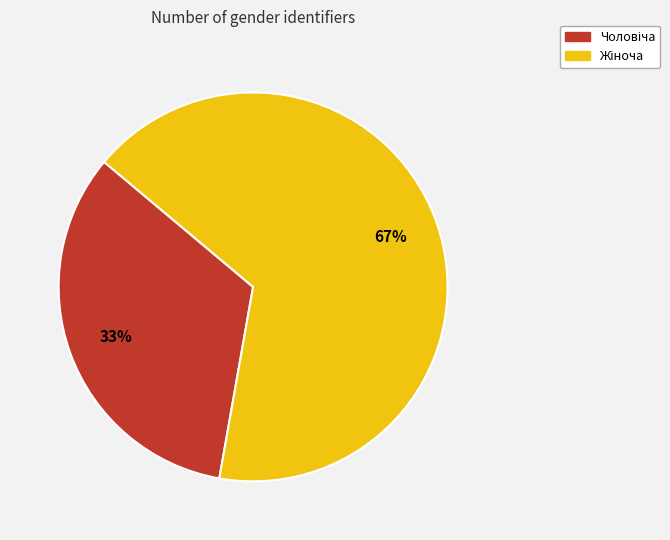

Is there any slice that represents more than half of the pie?

Yes